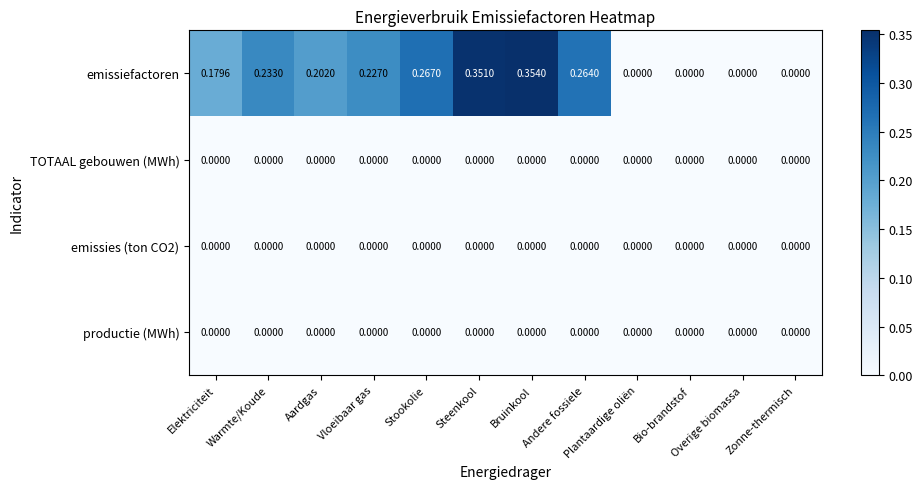

Which series has the largest range (max minus min)?

emissiefactoren